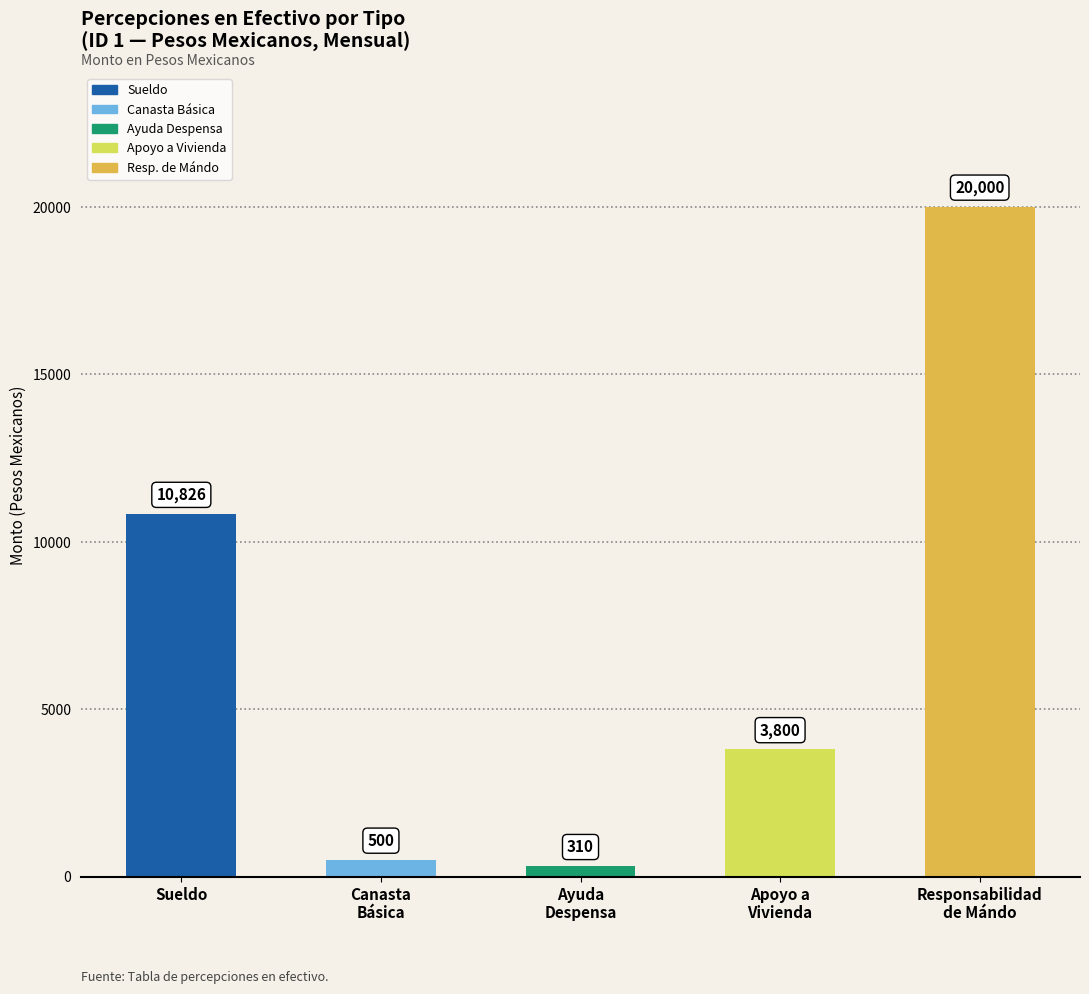

What is the change in value from Sueldo to Apoyo a
Vivienda?

-7026